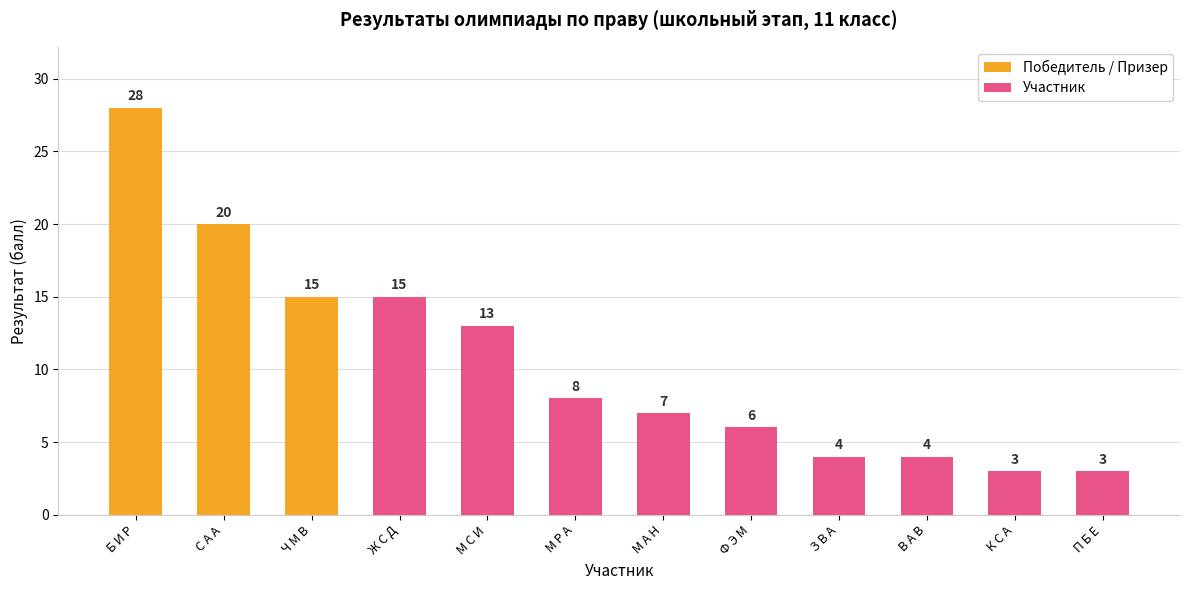

Does the chart contain stacked bars?

No